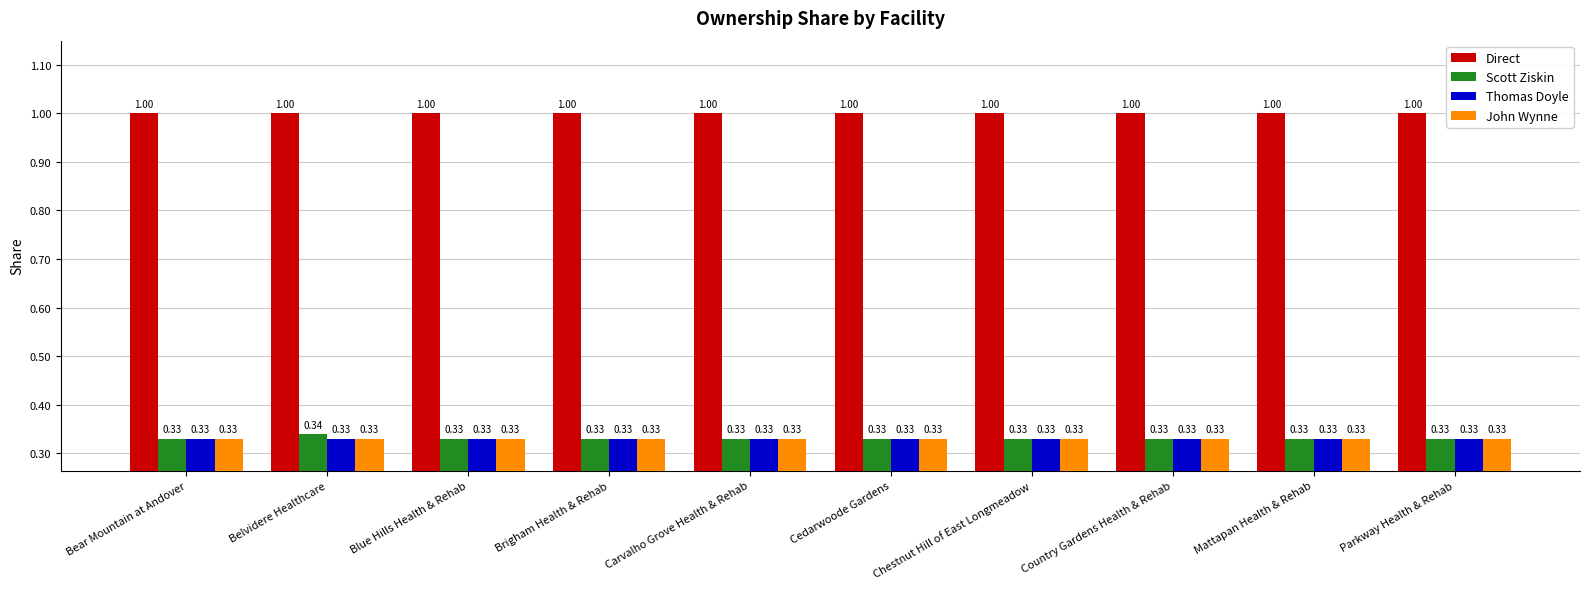

Is the value of Thomas Doyle at Mattapan Health & Rehab greater than the value of Direct at Carvalho Grove Health & Rehab?

No